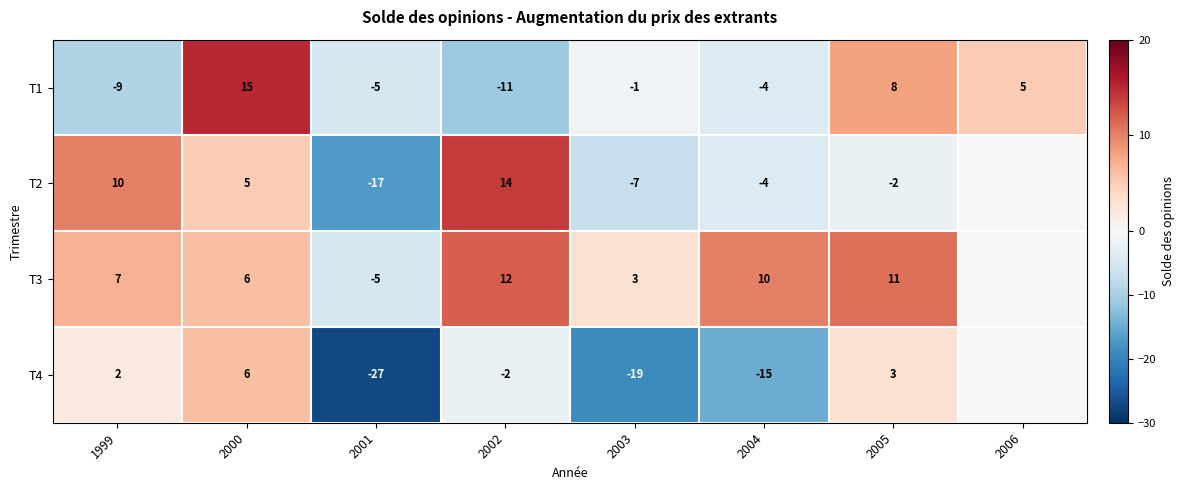

What is the spread (max minus min) of values at 2002?

25